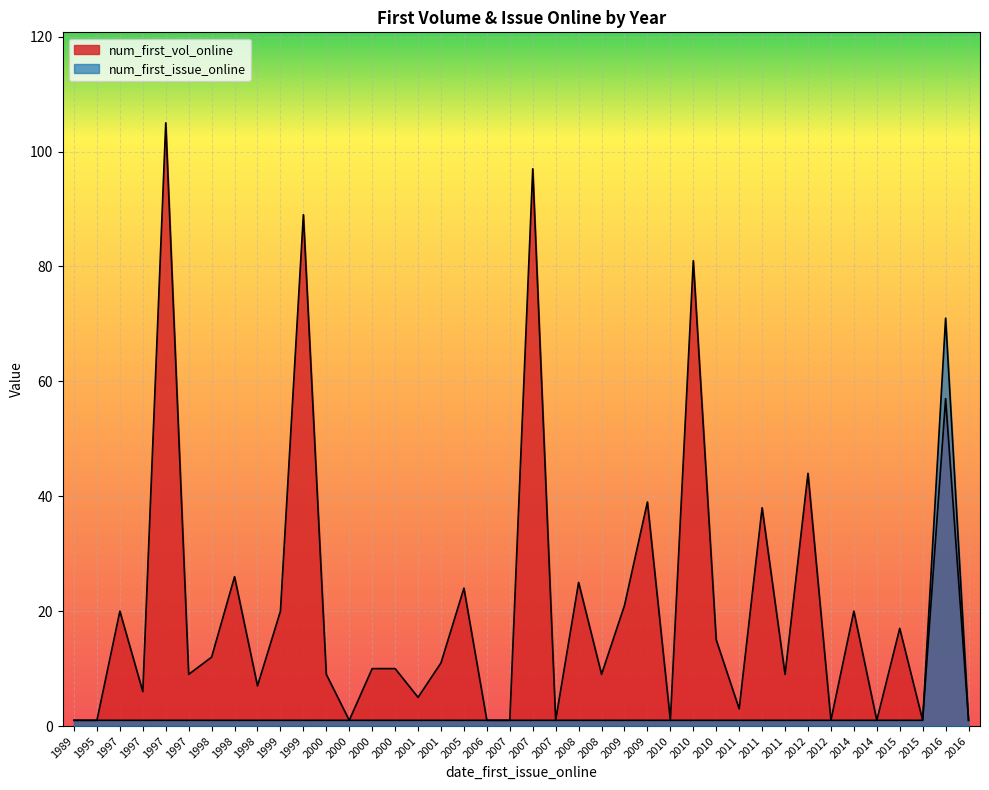

Rank the series by their average value, from highest to lowest.

num_first_vol_online, num_first_issue_online